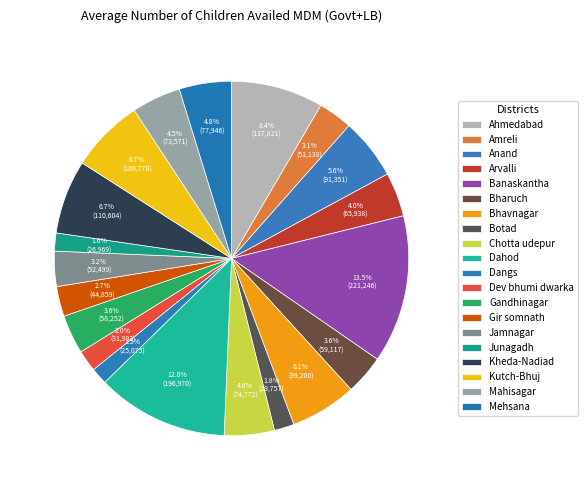

To the nearest percent, what is the difference between the largest and smallest slice percentages?

12%